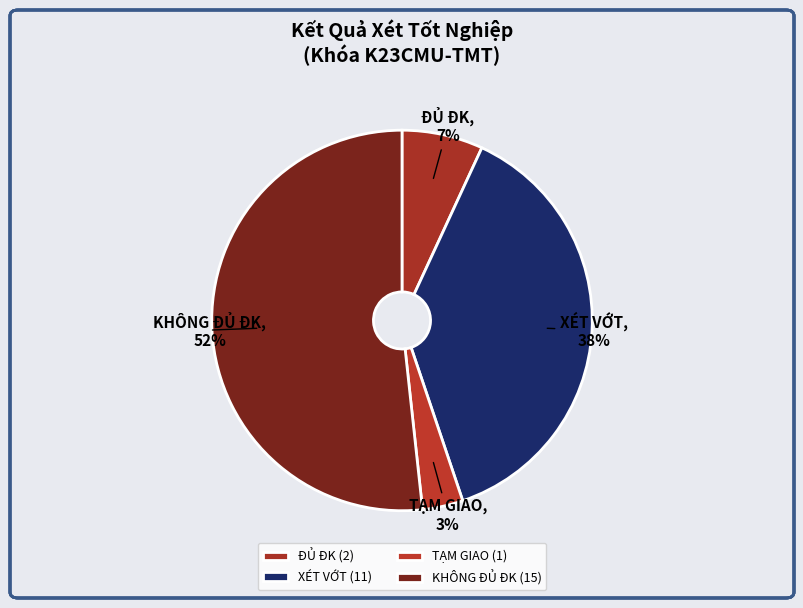

True or false: KHÔNG ĐỦ ĐK accounts for 52% of the total.

True